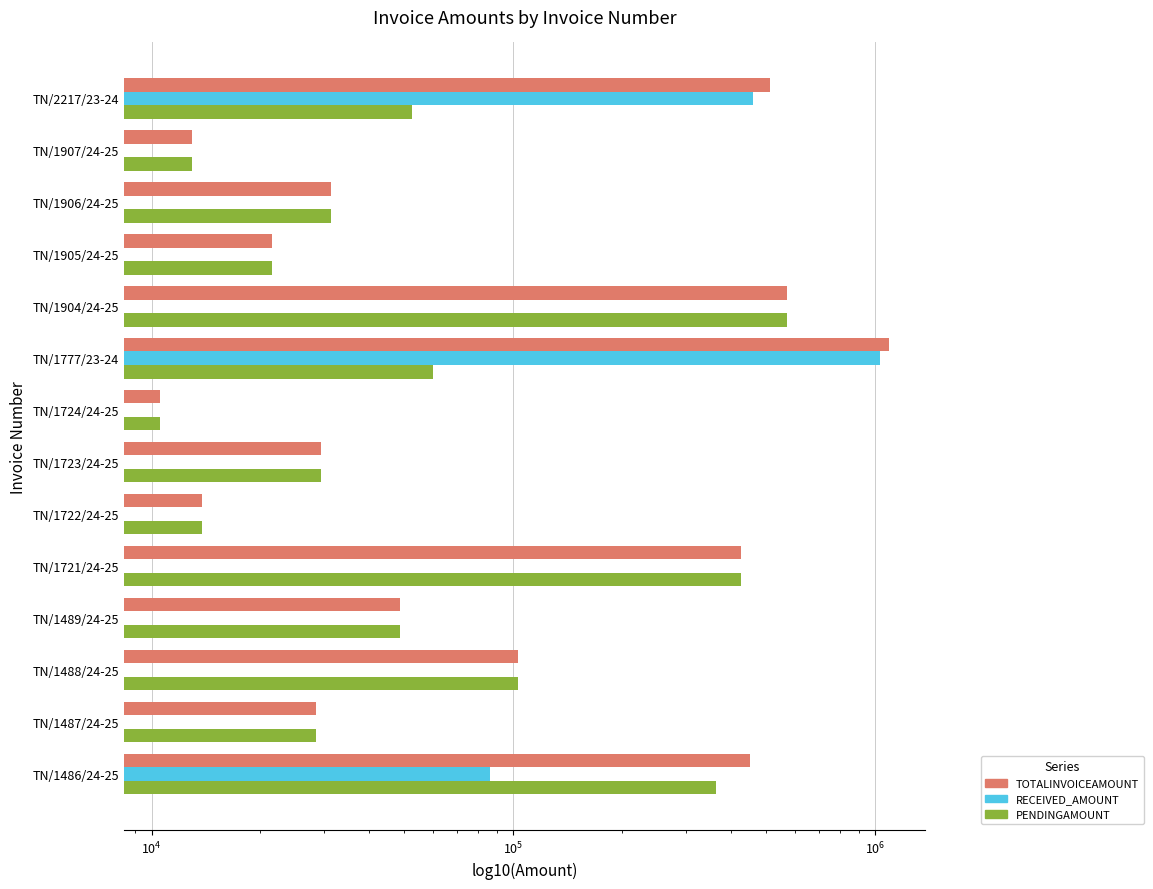

How many values in RECEIVED_AMOUNT are above zero?

3